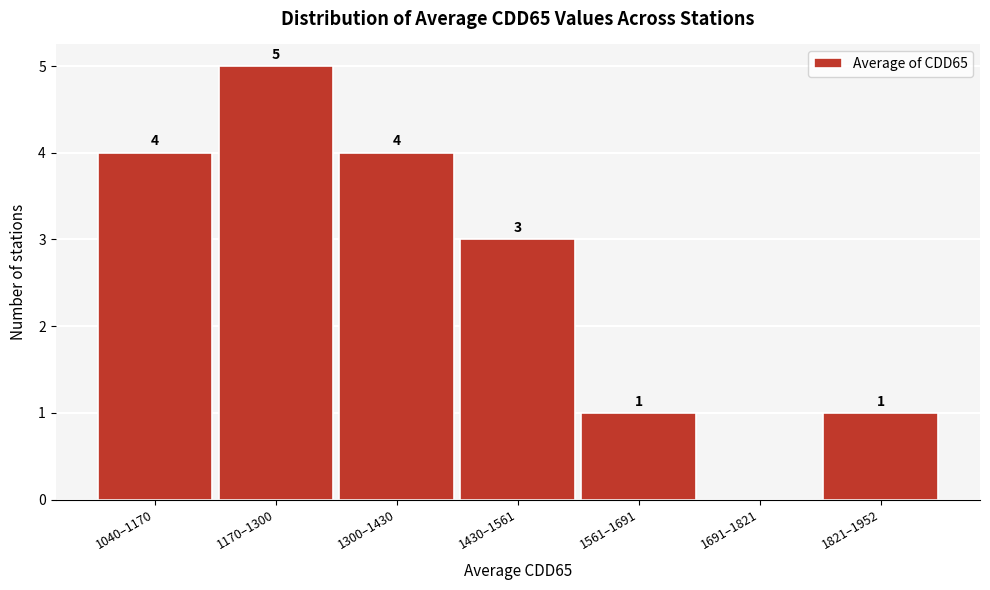

Reading left to right, list all the values displayed in this chart.

1040–1170=4	1170–1300=5	1300–1430=4	1430–1561=3	1561–1691=1	1691–1821=0	1821–1952=1